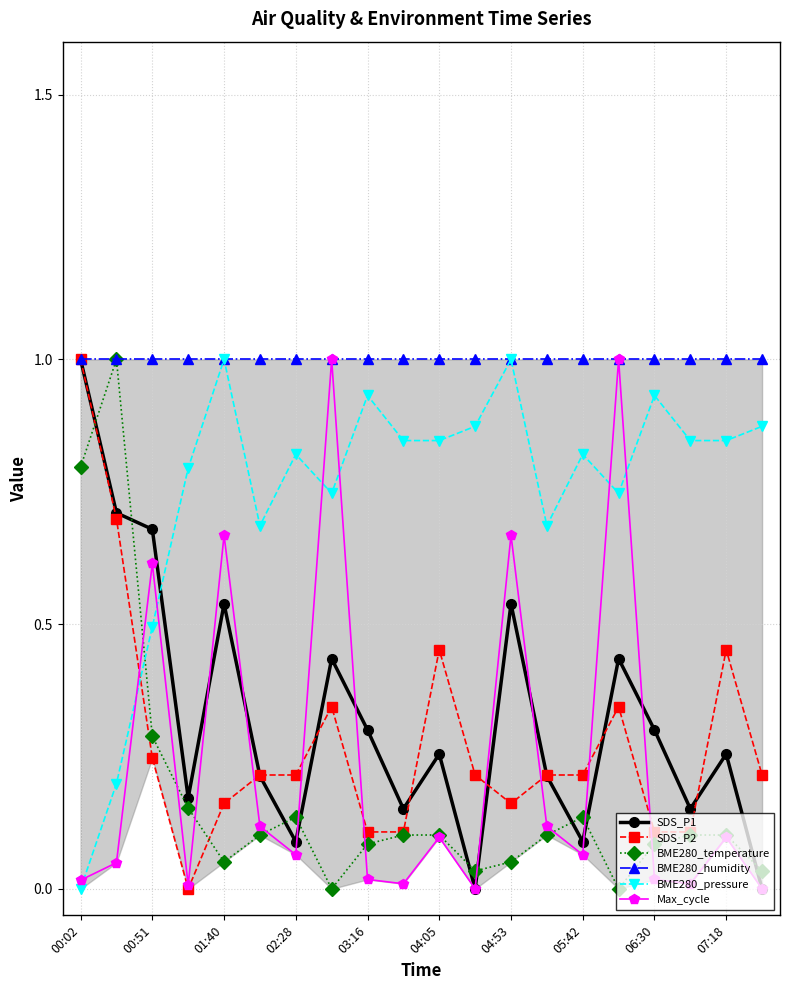

How many times do BME280_pressure and SDS_P2 cross each other?

1